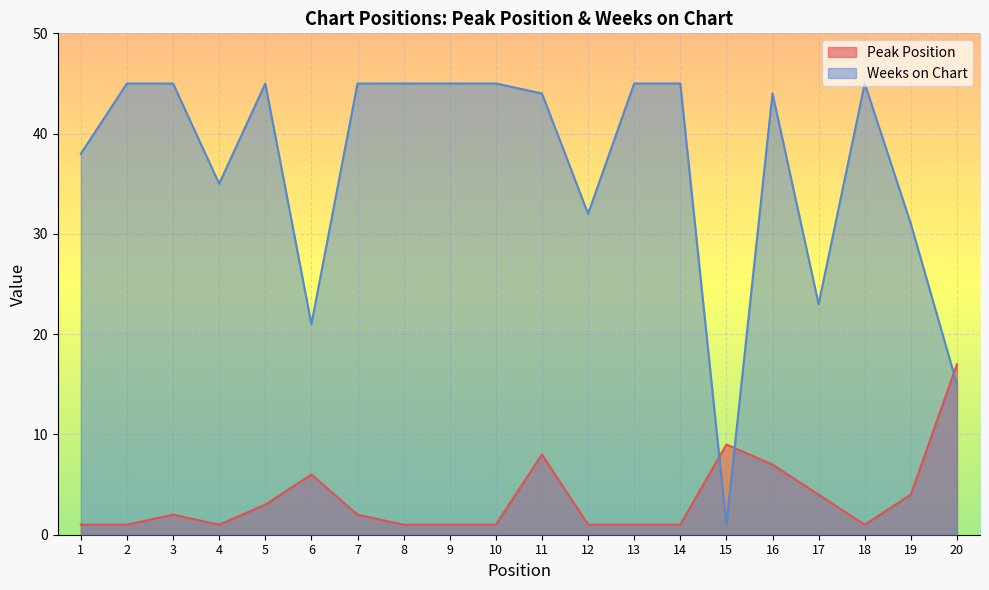

True or false: Peak Position has a value of 1 at 5.

False